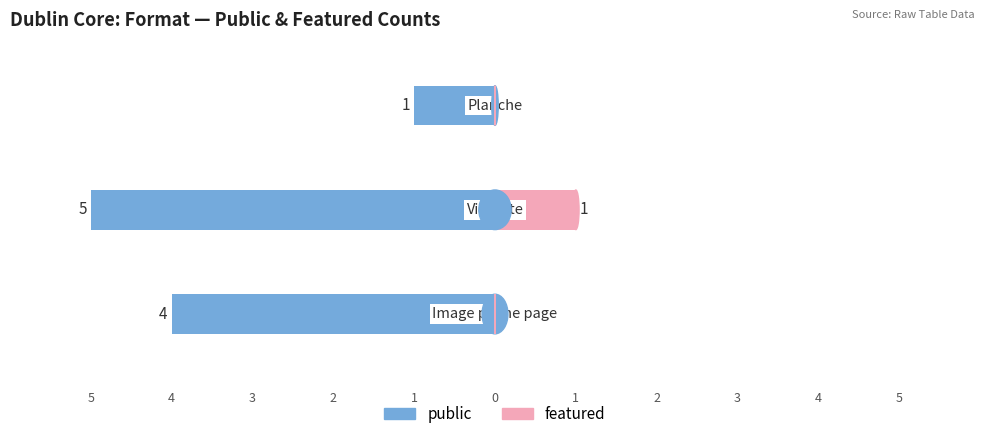

True or false: featured has a value of 1 at 1.

True